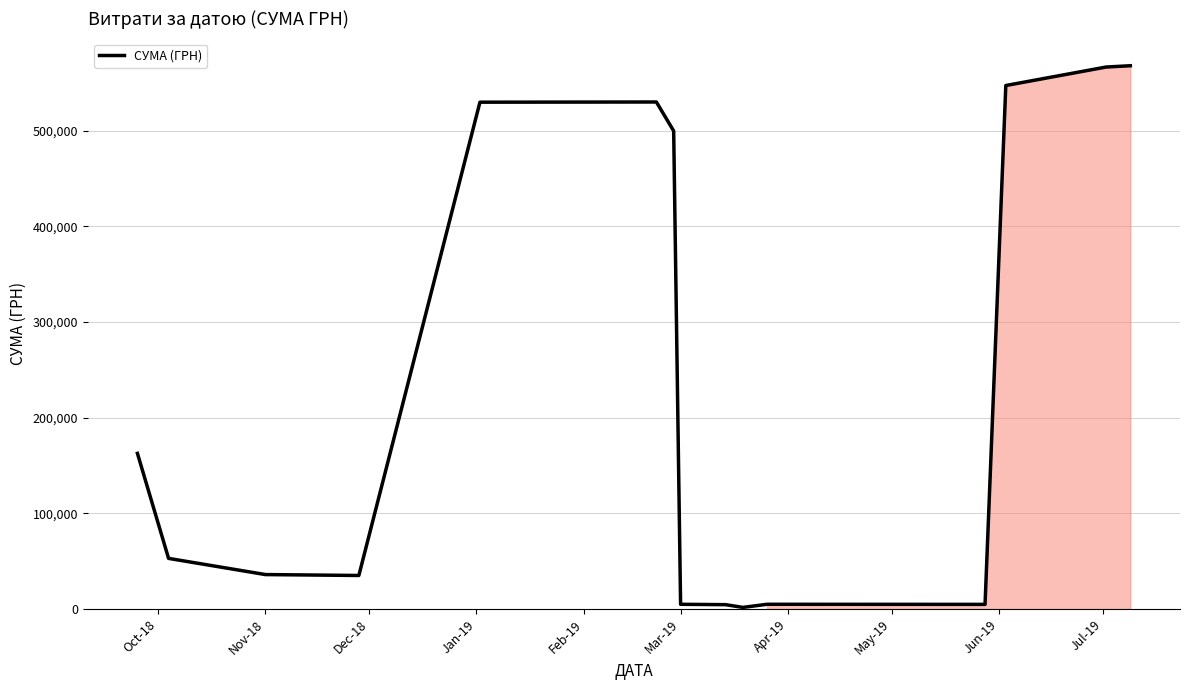

What is the smallest value displayed?

1577.3